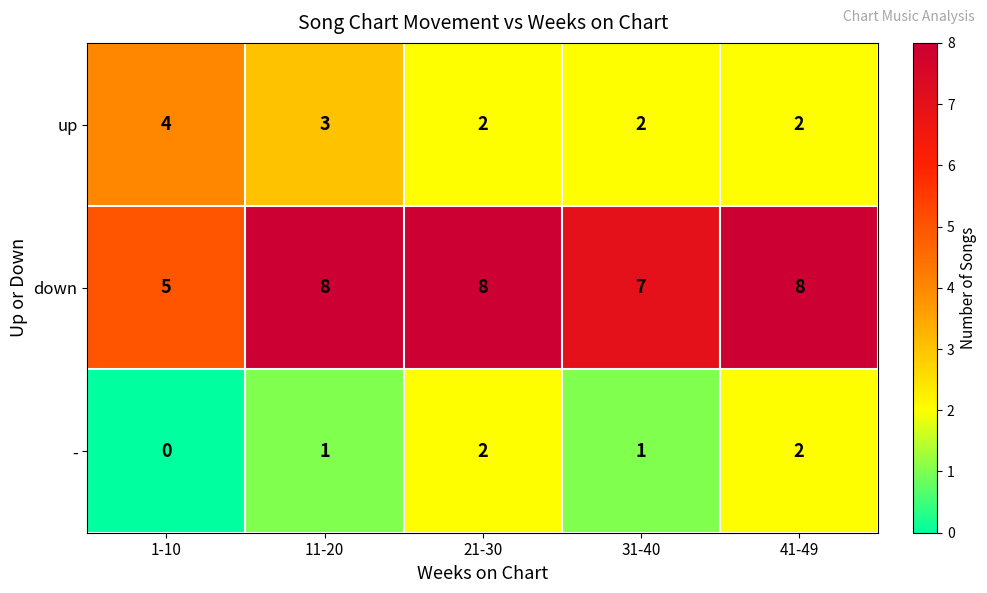

What is the maximum value shown in the chart?

8